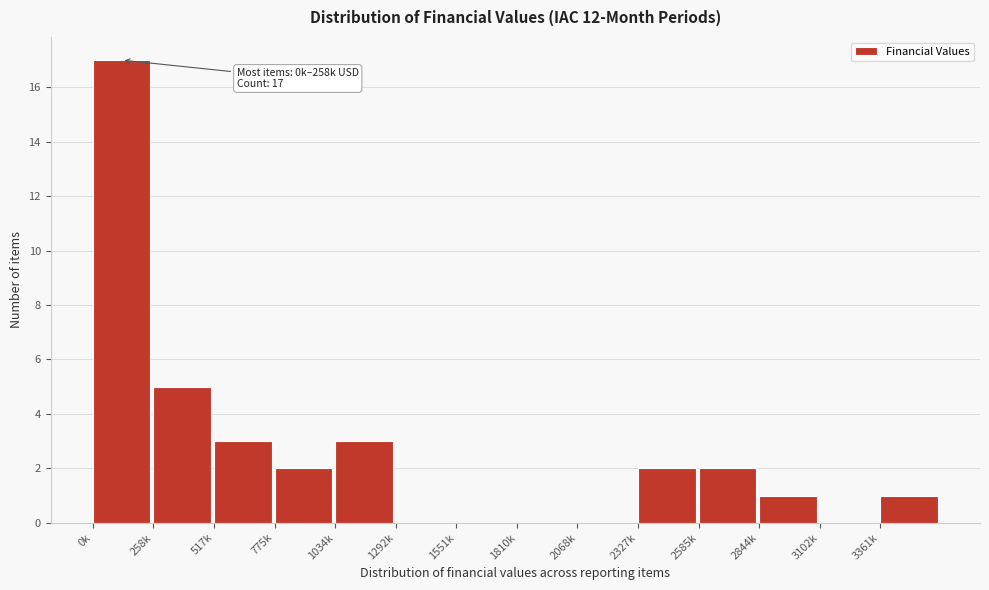

Reading left to right, transcribe all the data shown in this chart.

0k=17	258k=5	517k=3	775k=2	1034k=3	1292k=0	1551k=0	1810k=0	2068k=0	2327k=2	2585k=2	2844k=1	3102k=0	3361k=1